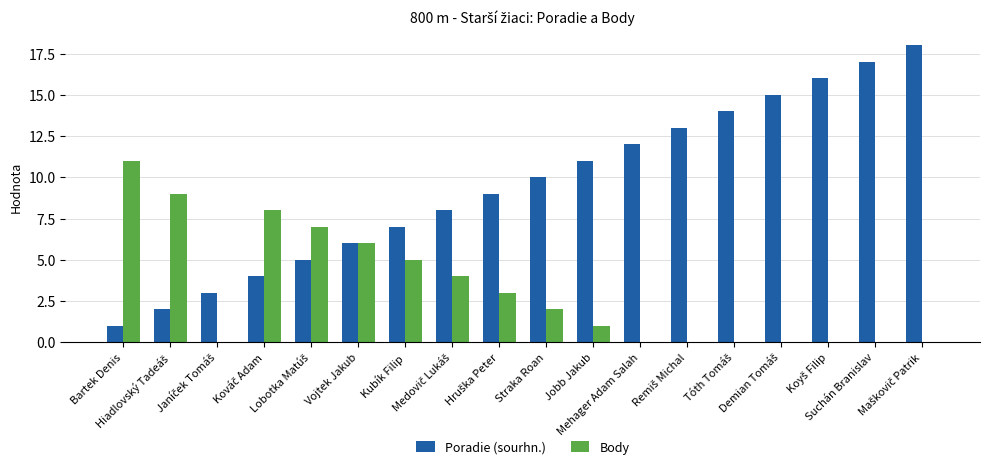

Count the number of data series in this chart.

2